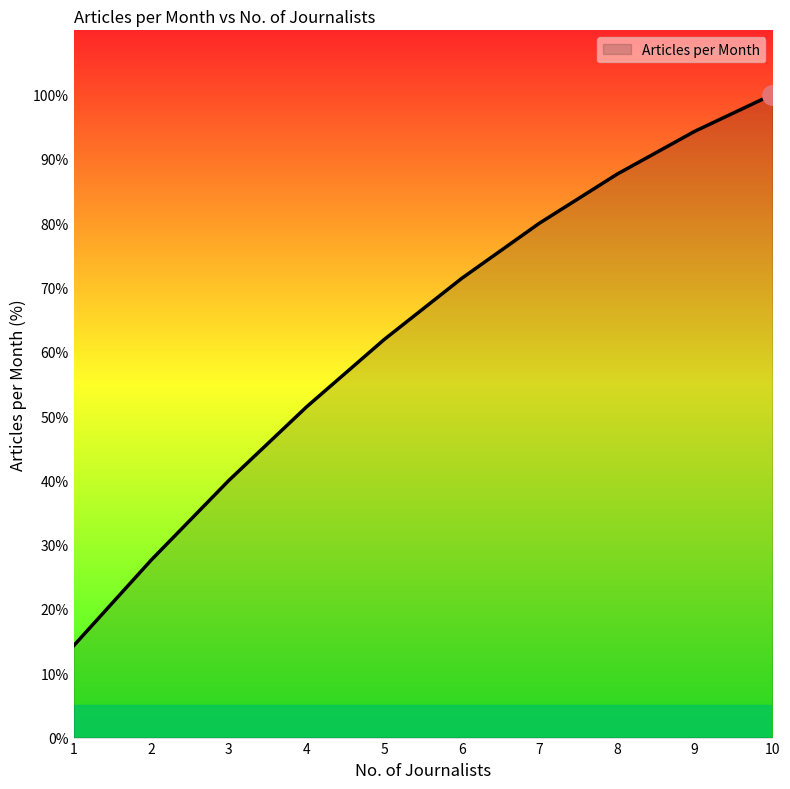

At which label does the data first exceed 71?

6